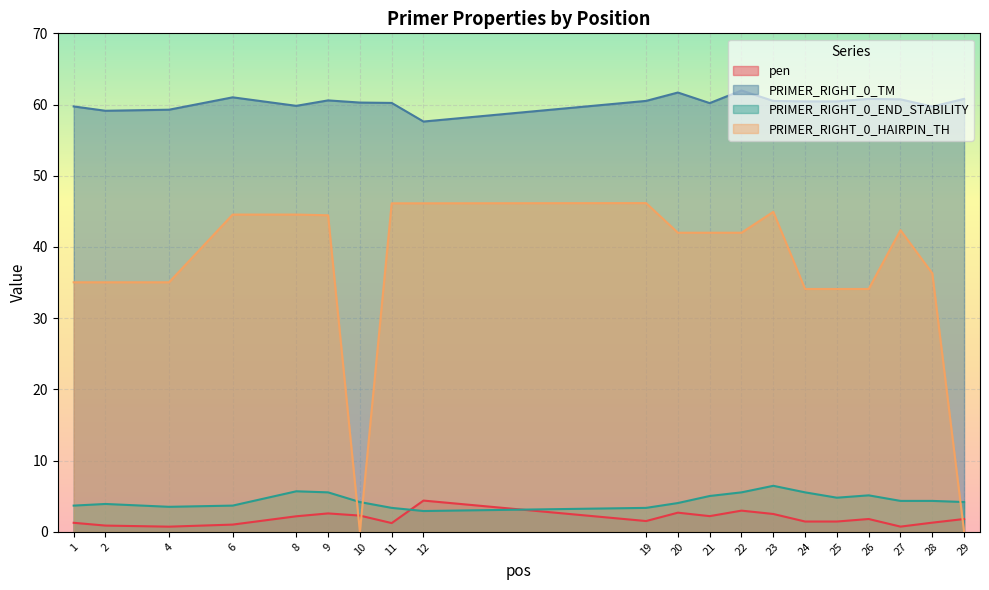

Which label corresponds to the smallest value in the chart?

10